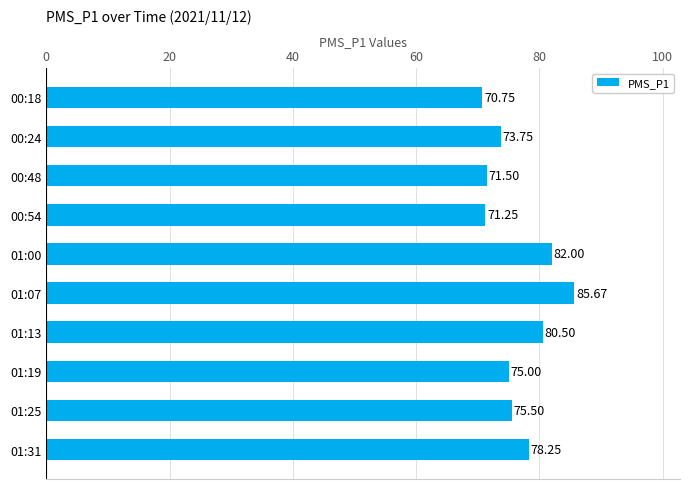

What is the change in value from 00:48 to 01:25?

+4.0